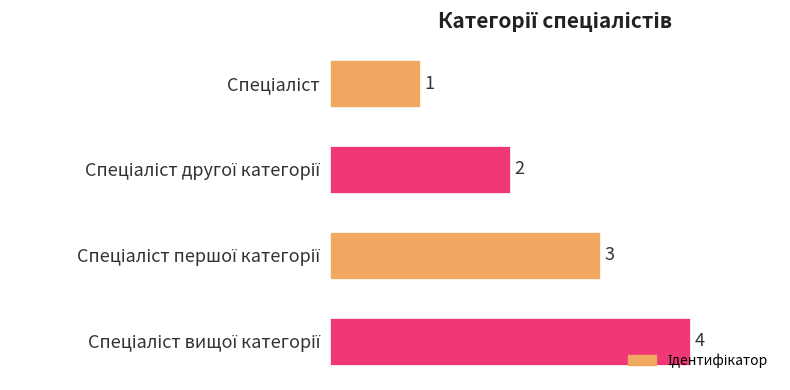

What is the maximum value shown in the chart?

4